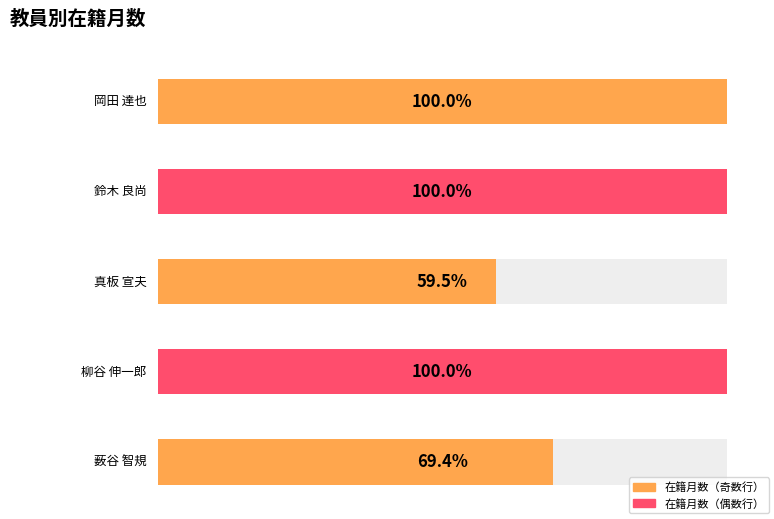

Is it true that the value at 柳谷 伸一郎 is 252?

True